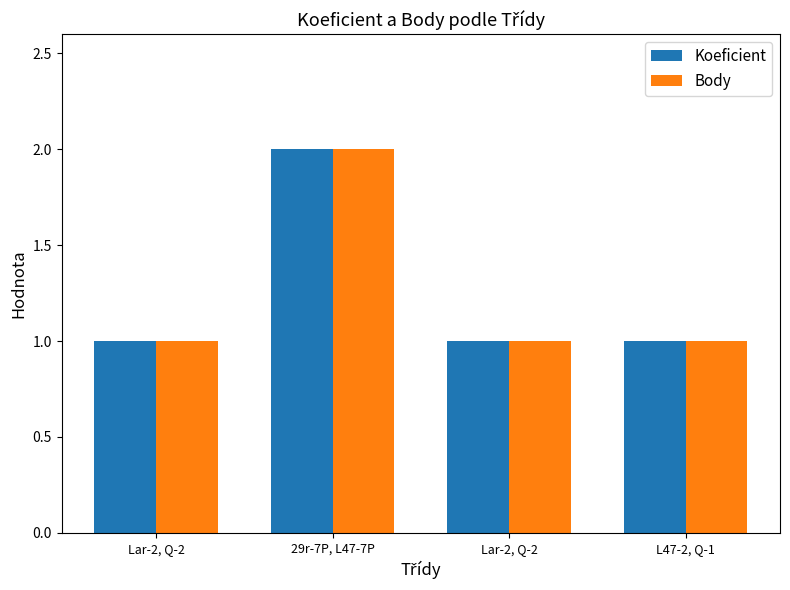

How many series are shown in this chart?

2